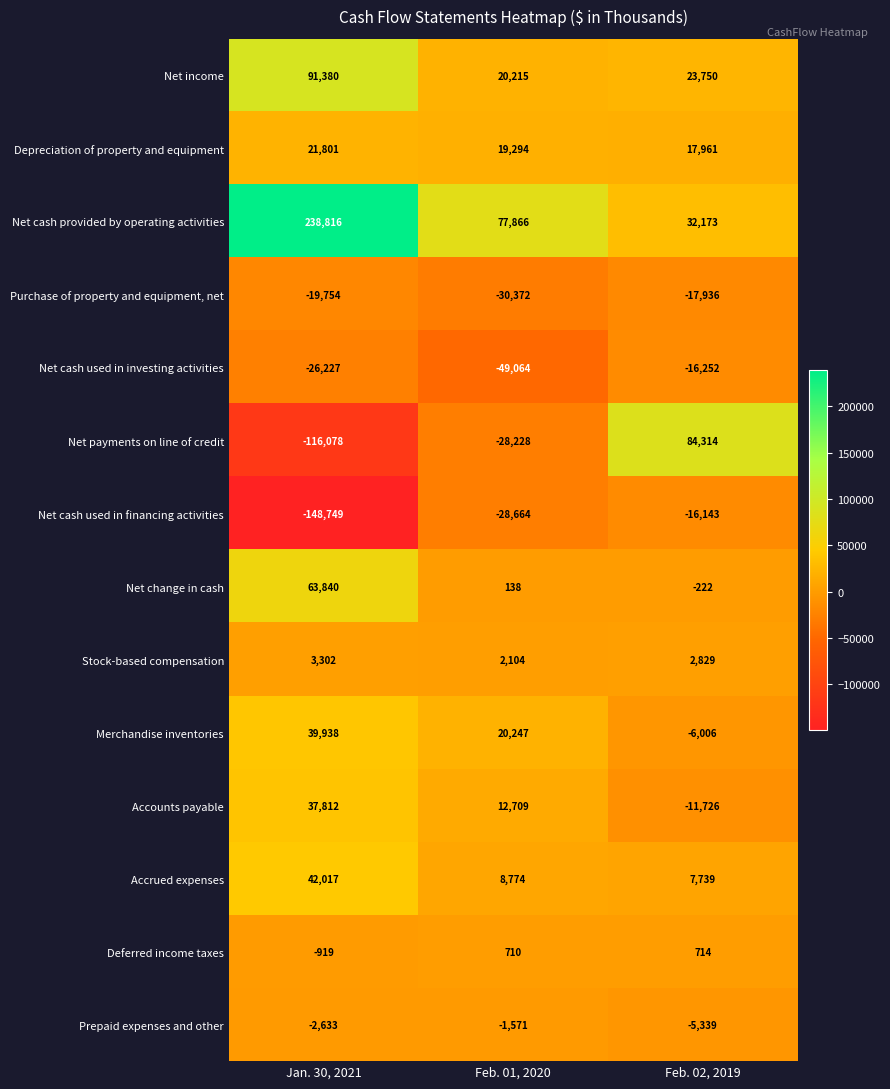

At which label does Net change in cash reach its peak?

Jan. 30, 2021